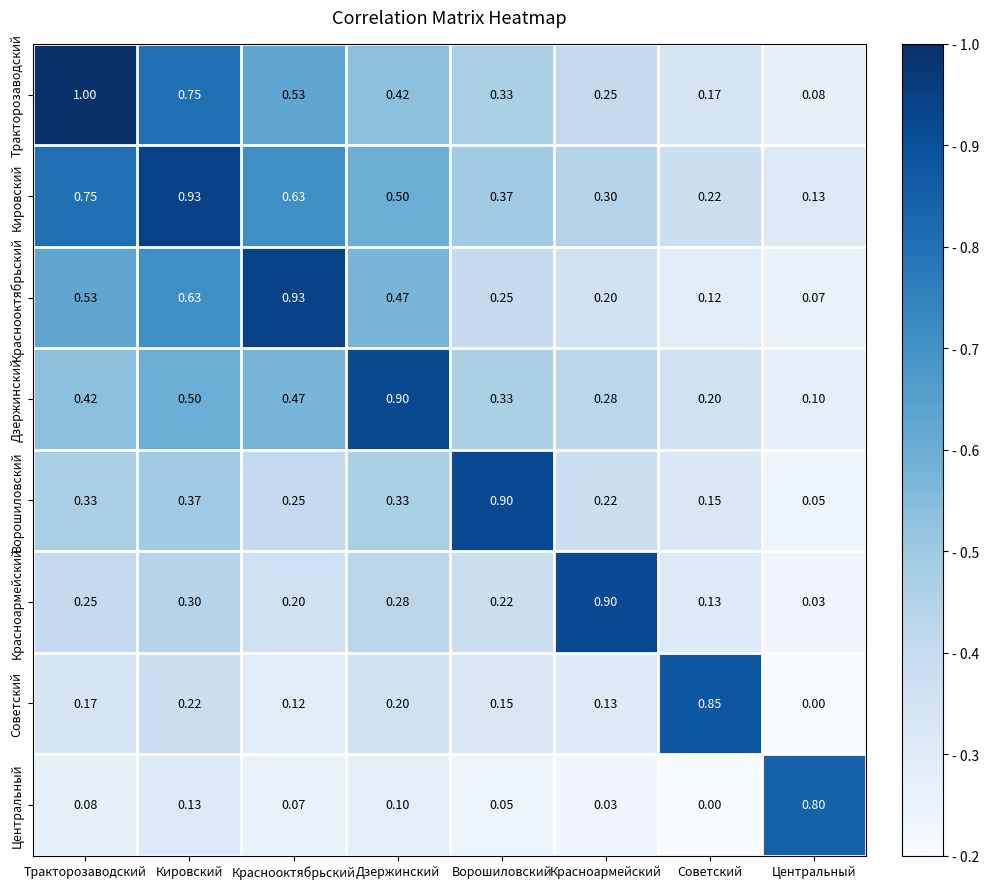

At how many categories does at least one series exceed 0?

8